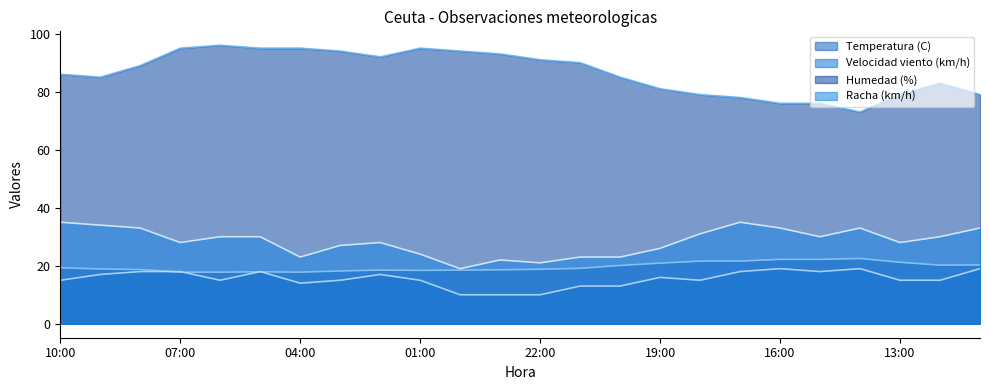

What is the sum of all Temperatura (C) values?

471.1